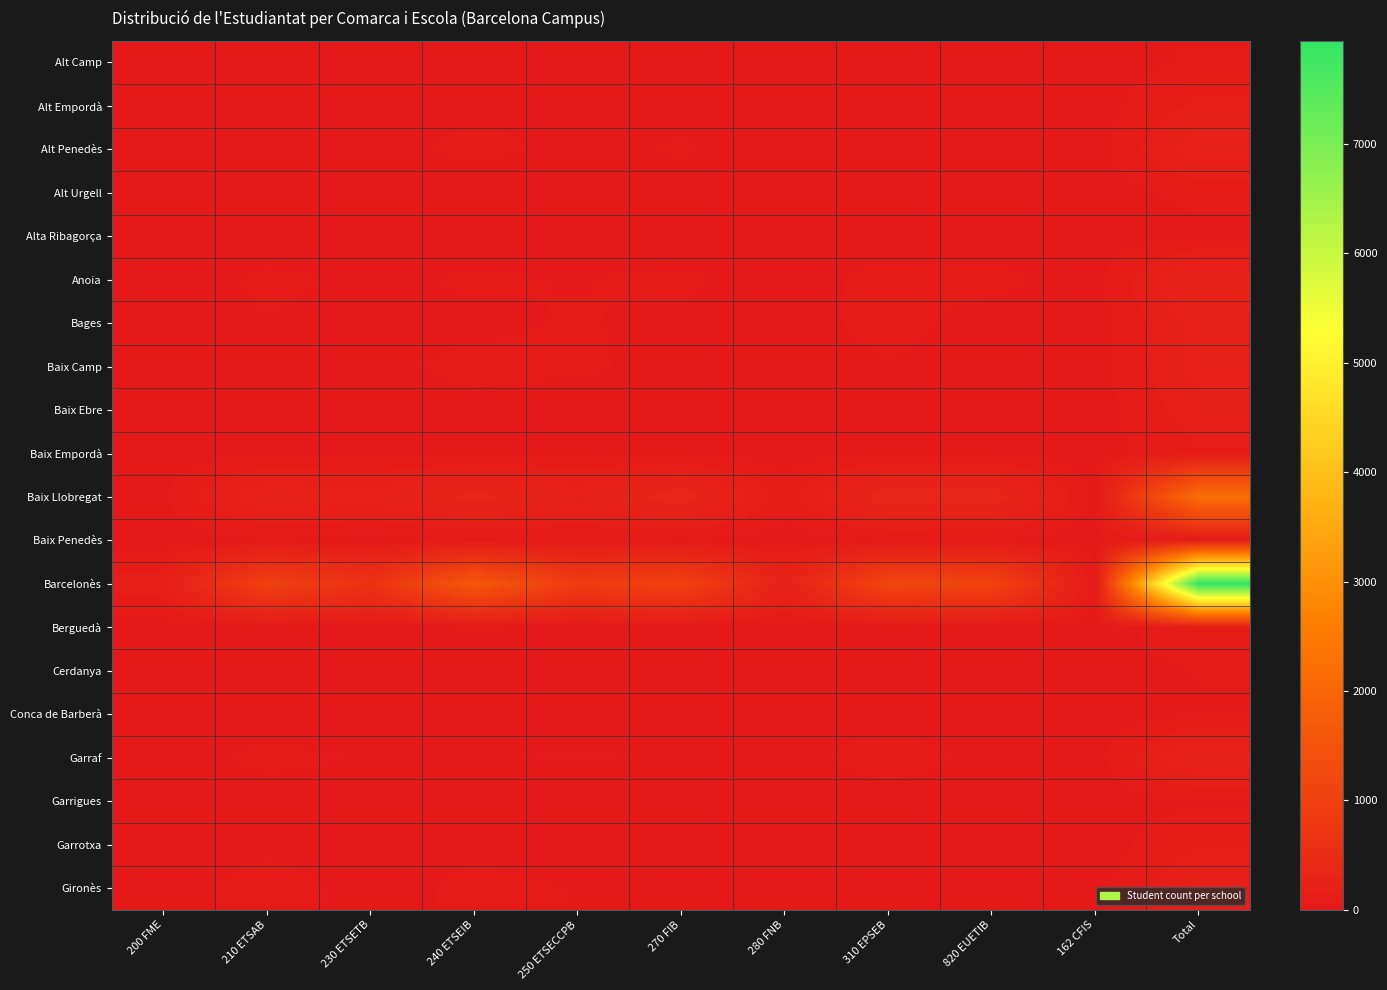

Between 200 FME and 280 FNB, which series saw the biggest shift?

Barcelonès